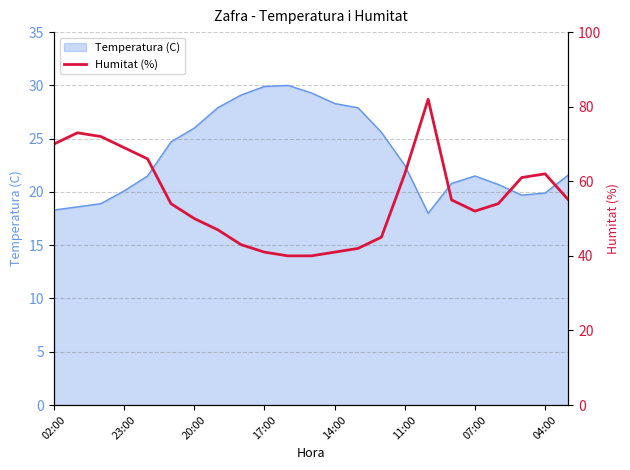

True or false: Temperatura (C) has a value of 18.3 at 02:00.

True